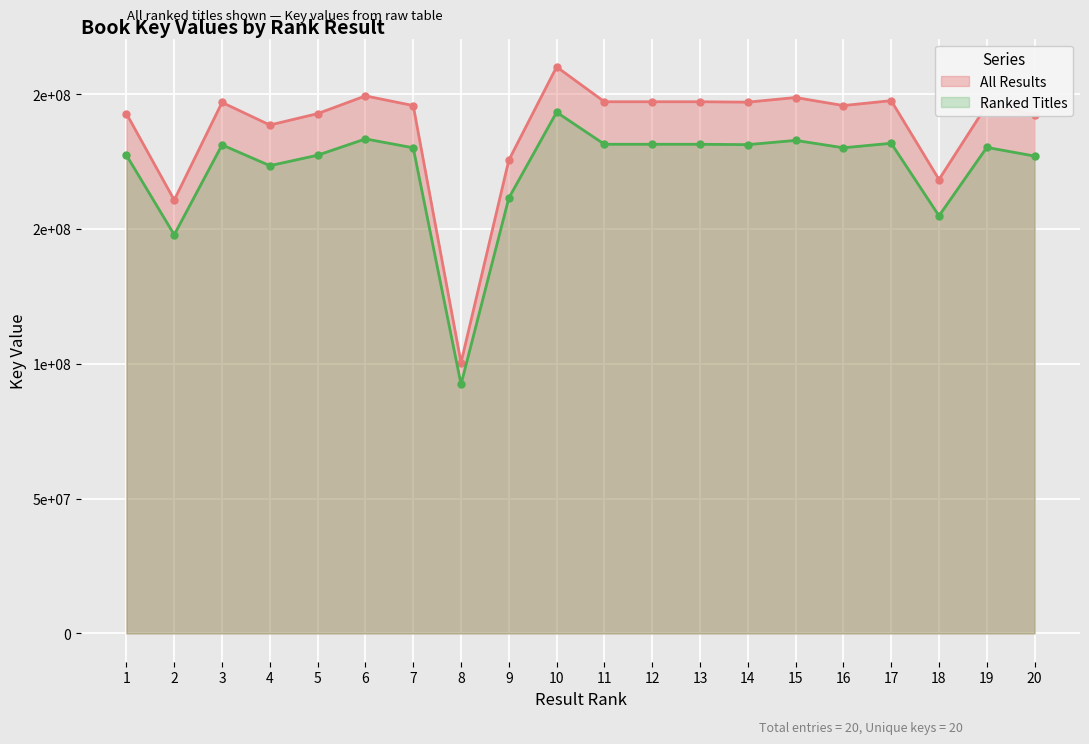

What is the minimum value shown in the chart?

92370649.6